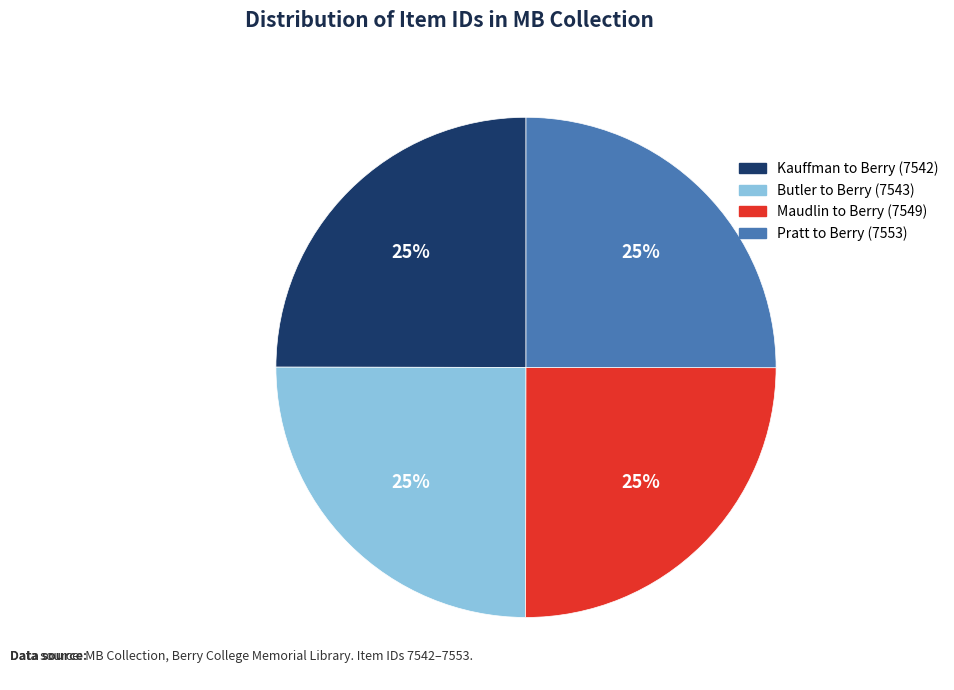

Is there any slice that represents more than half of the pie?

No